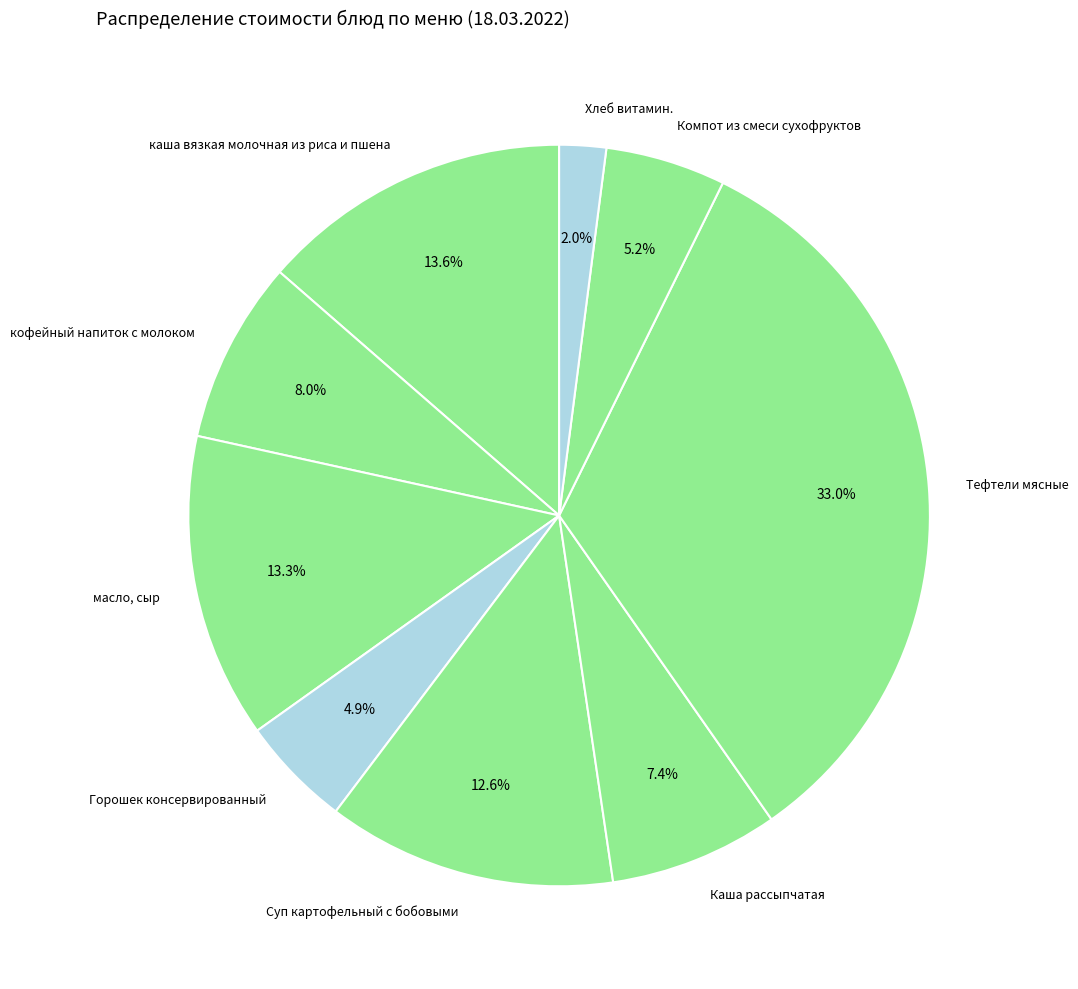

Rank the categories by value from highest to lowest.

Тефтели мясные, каша вязкая молочная из риса и пшена, масло, сыр, Суп картофельный с бобовыми, кофейный напиток с молоком, Каша рассыпчатая, Компот из смеси сухофруктов, Горошек консервированный, Хлеб витамин.